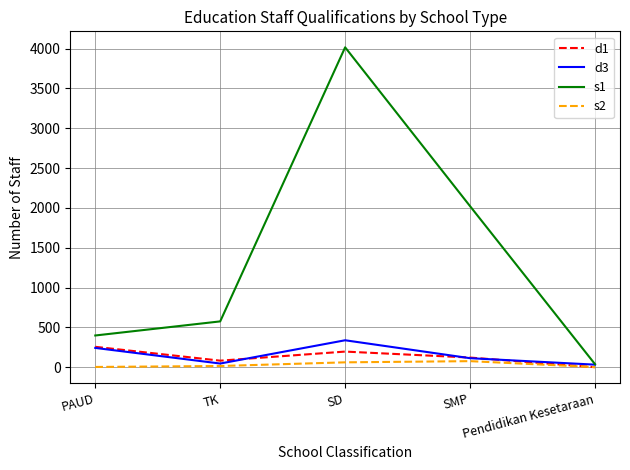

Which series has the largest total across all categories?

s1